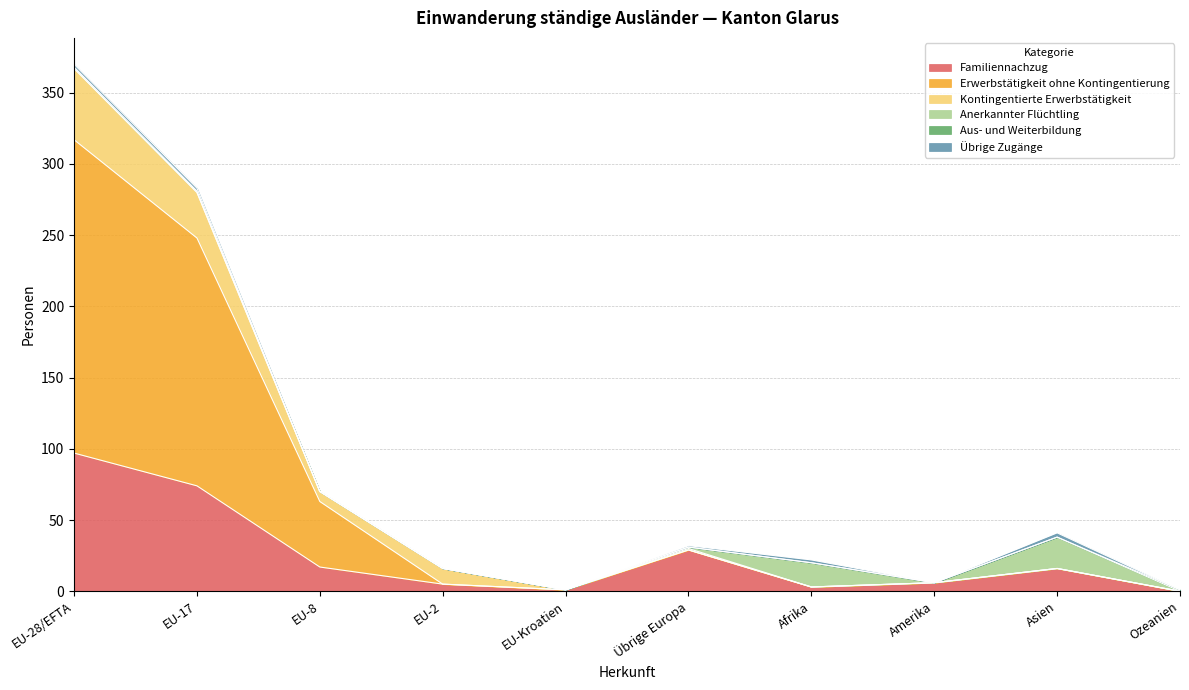

How many data points in Kontingentierte Erwerbstätigkeit are less than 1?

5